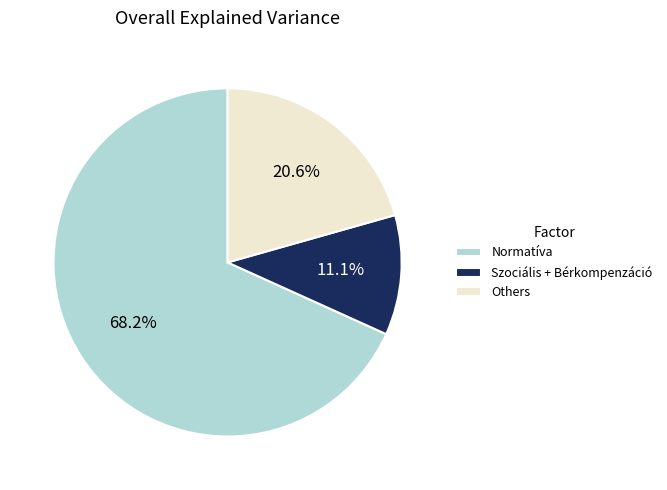

Which slice is the largest?

Normatíva